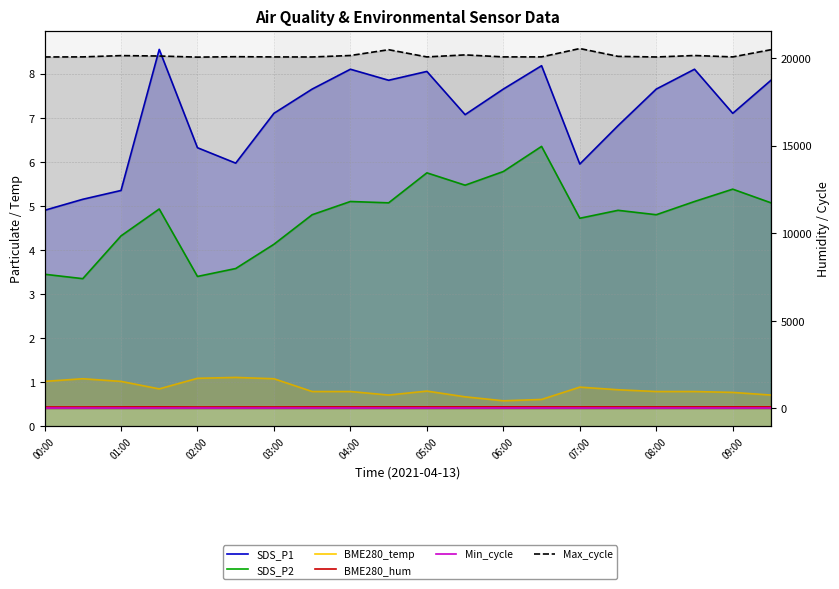

What is the value of the SDS_P1 point at the 7th from the left?

7.1